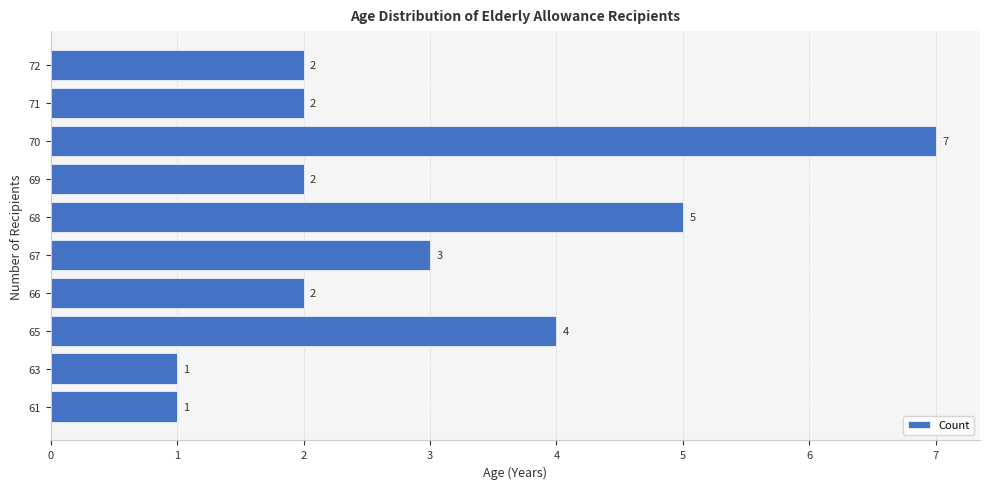

Which has a higher value, 72 or 68?

68